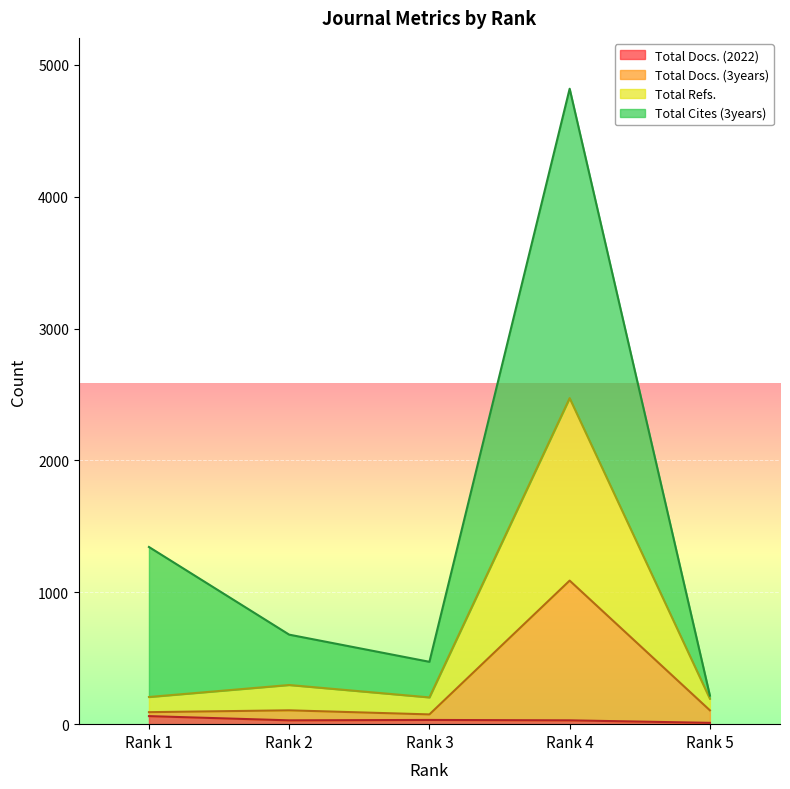

What are all the series names shown in the legend?

Total Docs. (2022), Total Docs. (3years), Total Refs., Total Cites (3years)